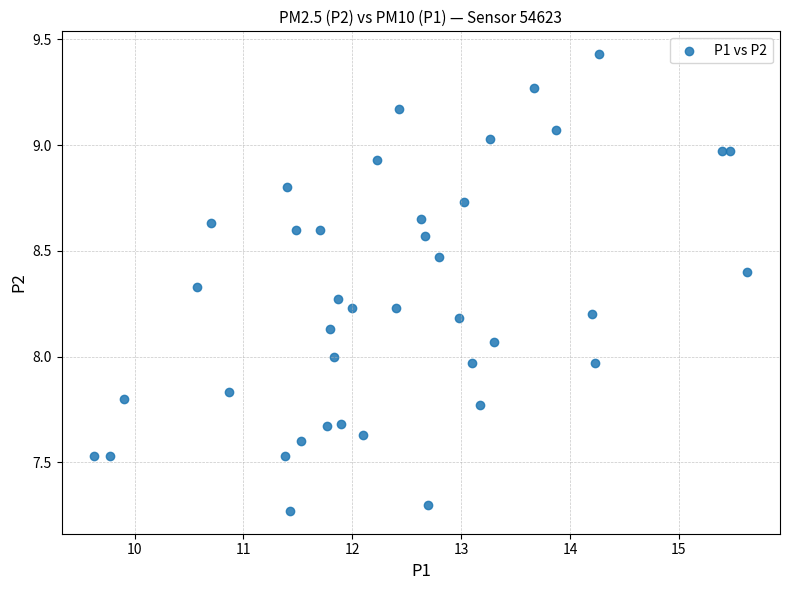

What is the range of Y values (max minus min)?

2.2